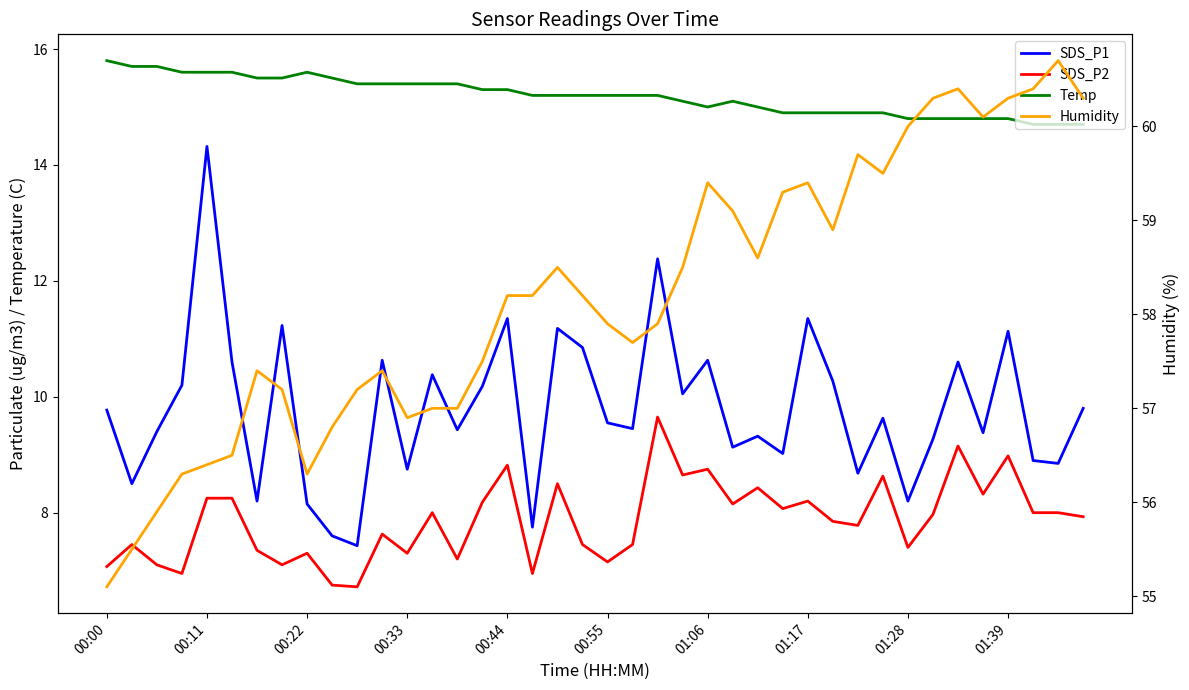

What is the difference between the second highest and minimum values in the Temp series?

1.0